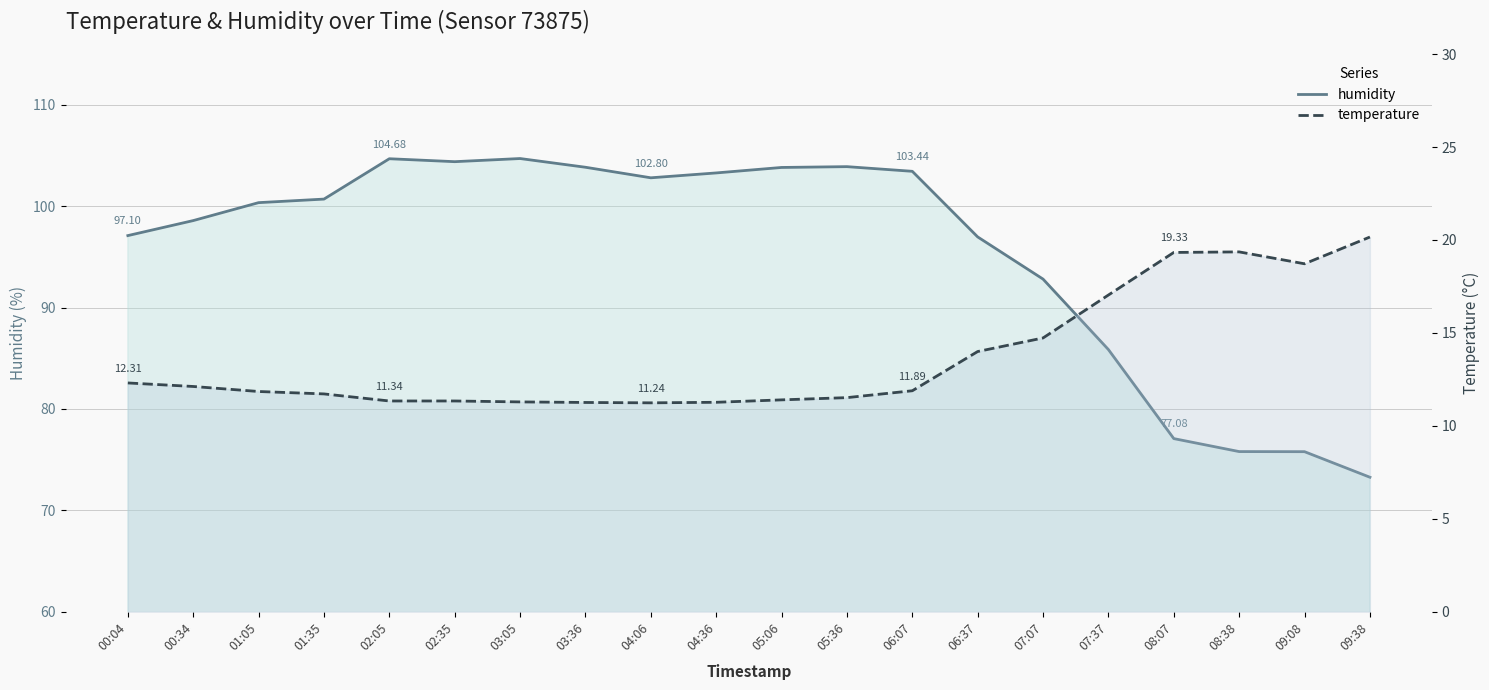

List the labels in order of temperature value, smallest first.

04:06, 03:36, 04:36, 03:05, 02:05, 02:35, 05:06, 05:36, 01:35, 01:05, 06:07, 00:34, 00:04, 06:37, 07:07, 07:37, 09:08, 08:07, 08:38, 09:38